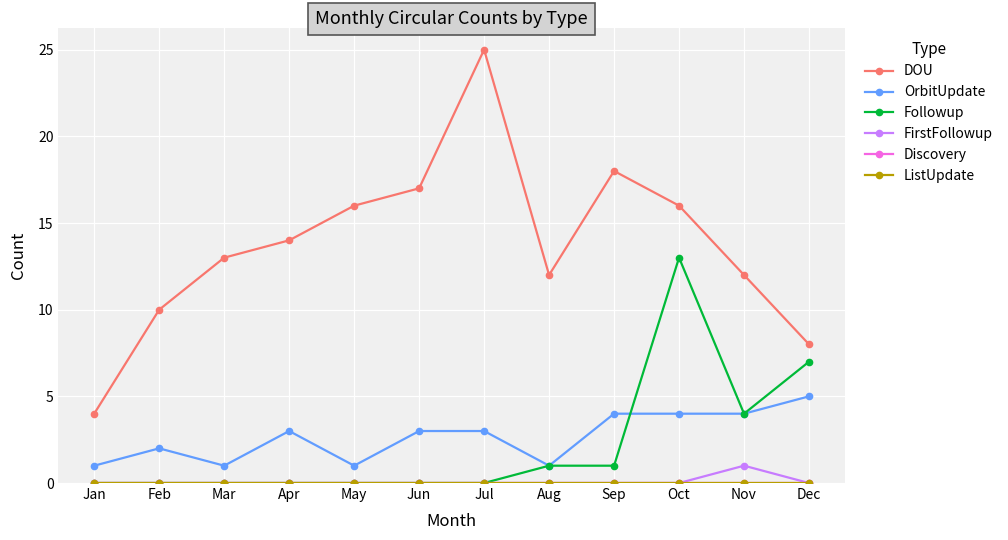

How many lines are shown in the chart?

6